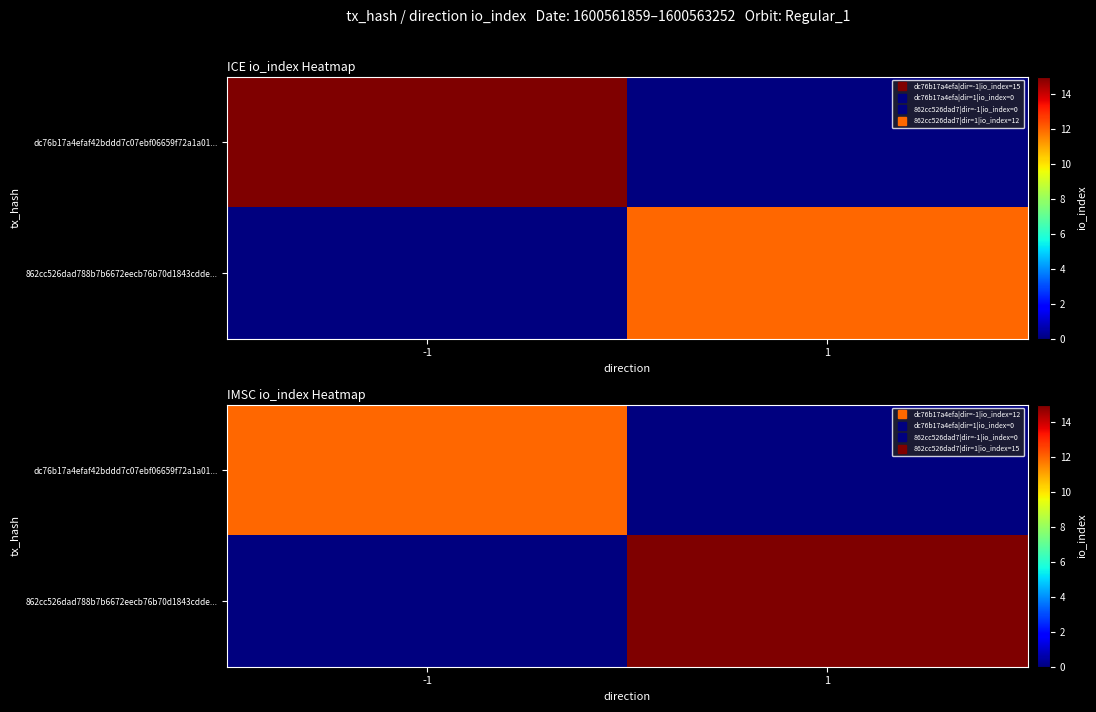

What is the sum of all dc76b17a4efaf42bddd7c07ebf06659f72a1a01... values?

12